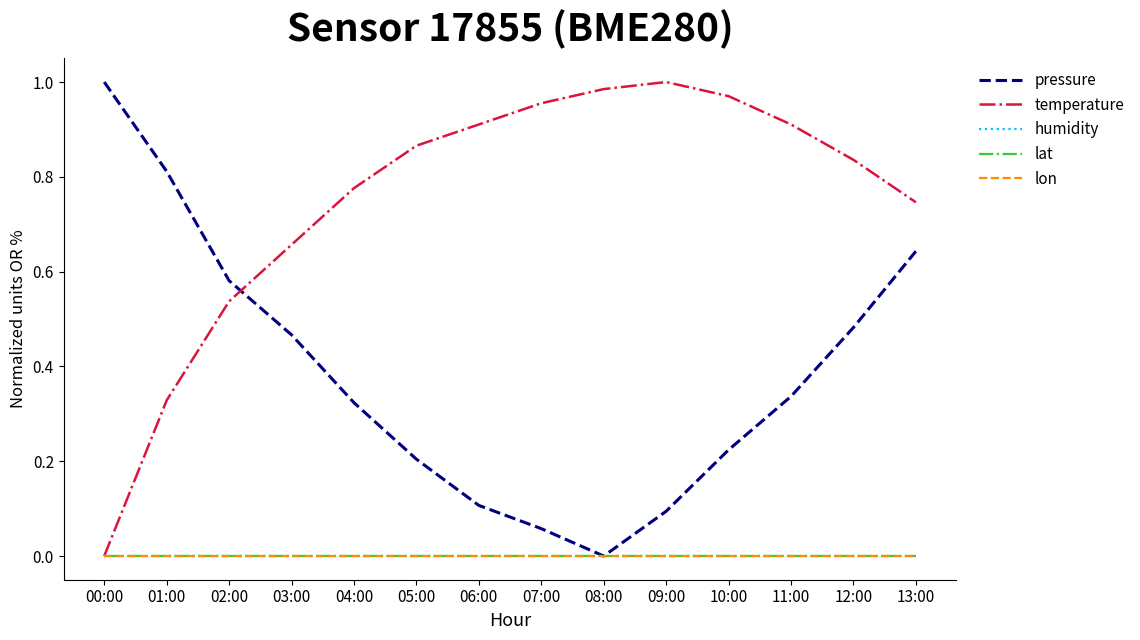

Reading left to right, what are all the values shown in this chart?

pressure: 00:00=1.0	01:00=0.8	02:00=0.6	03:00=0.5	04:00=0.3	05:00=0.2	06:00=0.1	07:00=0.1	08:00=0.0	09:00=0.1	10:00=0.2	11:00=0.3	12:00=0.5	13:00=0.6
temperature: 00:00=0.0	01:00=0.3	02:00=0.5	03:00=0.7	04:00=0.8	05:00=0.9	06:00=0.9	07:00=1.0	08:00=1.0	09:00=1.0	10:00=1.0	11:00=0.9	12:00=0.8	13:00=0.7
humidity: 00:00=0.0	01:00=0.0	02:00=0.0	03:00=0.0	04:00=0.0	05:00=0.0	06:00=0.0	07:00=0.0	08:00=0.0	09:00=0.0	10:00=0.0	11:00=0.0	12:00=0.0	13:00=0.0
lat: 00:00=0.0	01:00=0.0	02:00=0.0	03:00=0.0	04:00=0.0	05:00=0.0	06:00=0.0	07:00=0.0	08:00=0.0	09:00=0.0	10:00=0.0	11:00=0.0	12:00=0.0	13:00=0.0
lon: 00:00=0.0	01:00=0.0	02:00=0.0	03:00=0.0	04:00=0.0	05:00=0.0	06:00=0.0	07:00=0.0	08:00=0.0	09:00=0.0	10:00=0.0	11:00=0.0	12:00=0.0	13:00=0.0